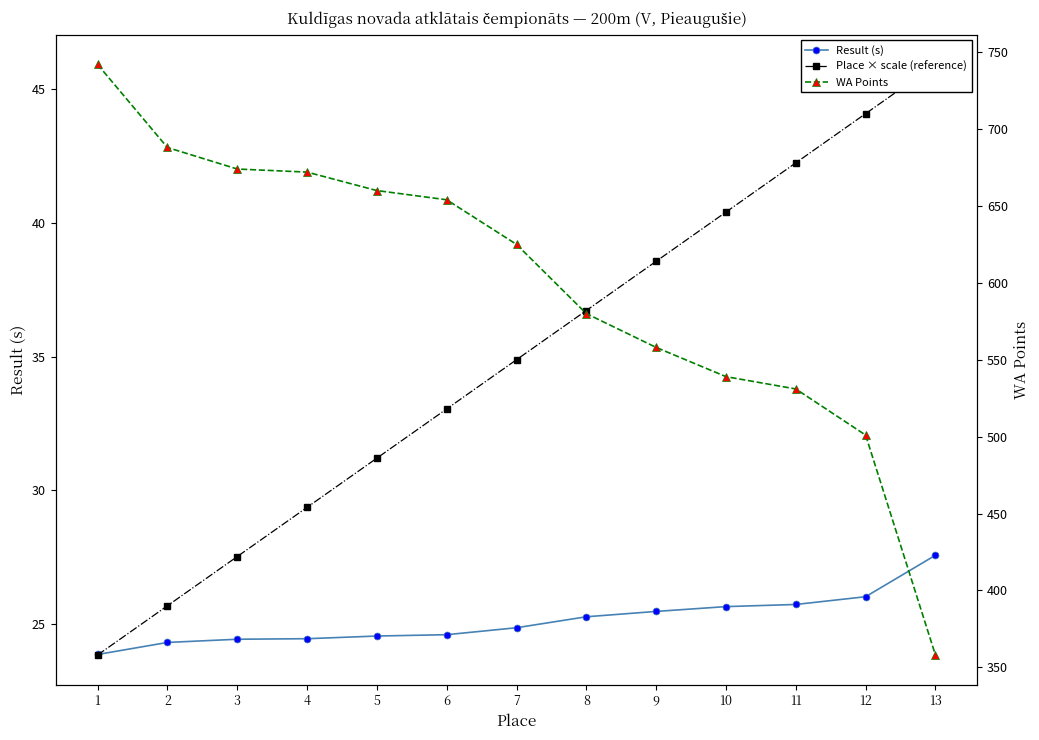

Which series changed the most between 9 and 10?

WA Points